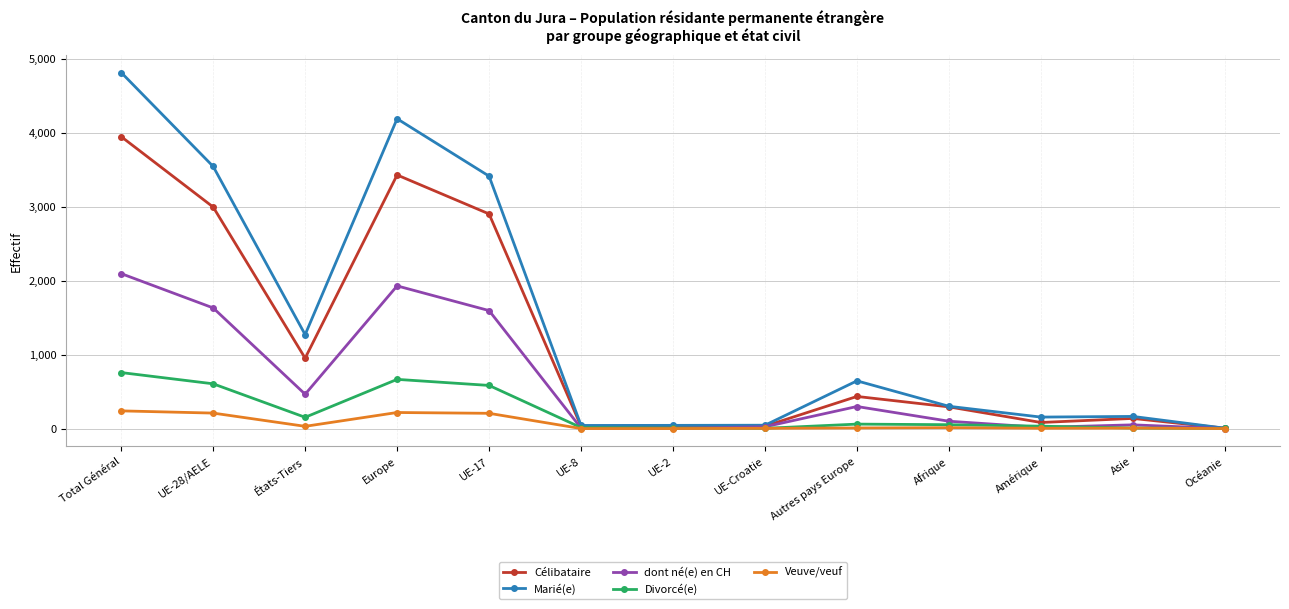

What is the maximum value shown in the chart?

4814